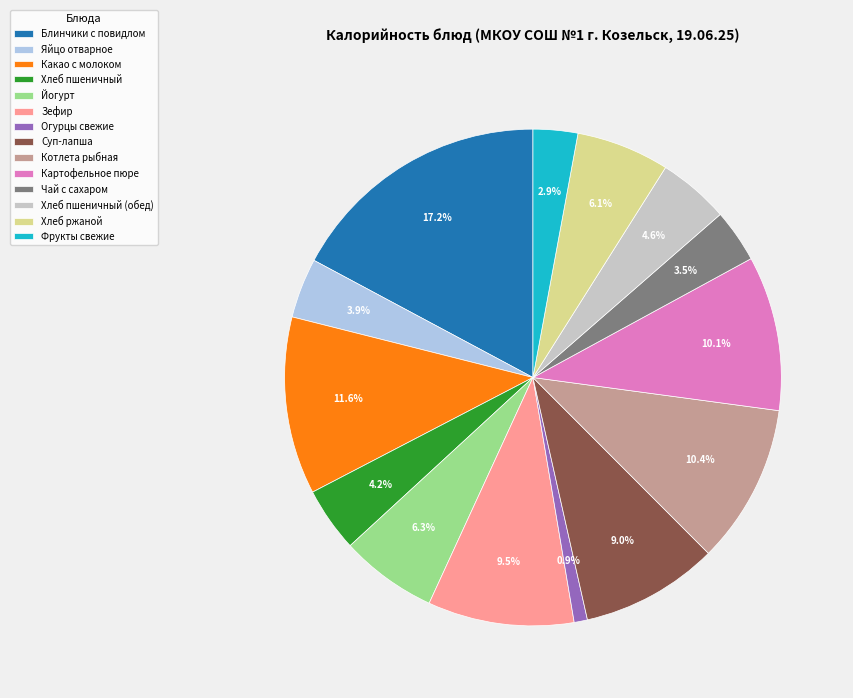

To the nearest percent, what is the difference between the largest and smallest slice percentages?

16%